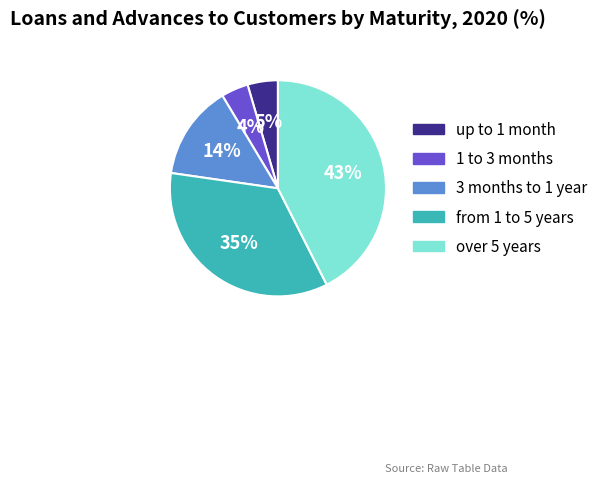

How many segments does this pie chart have?

5